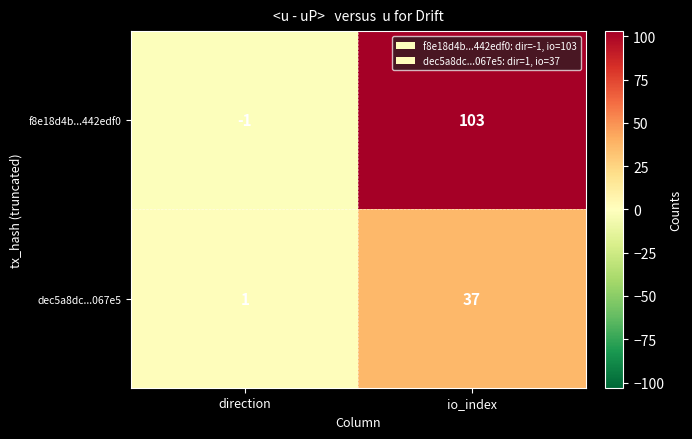

How many distinct data groups are displayed?

2